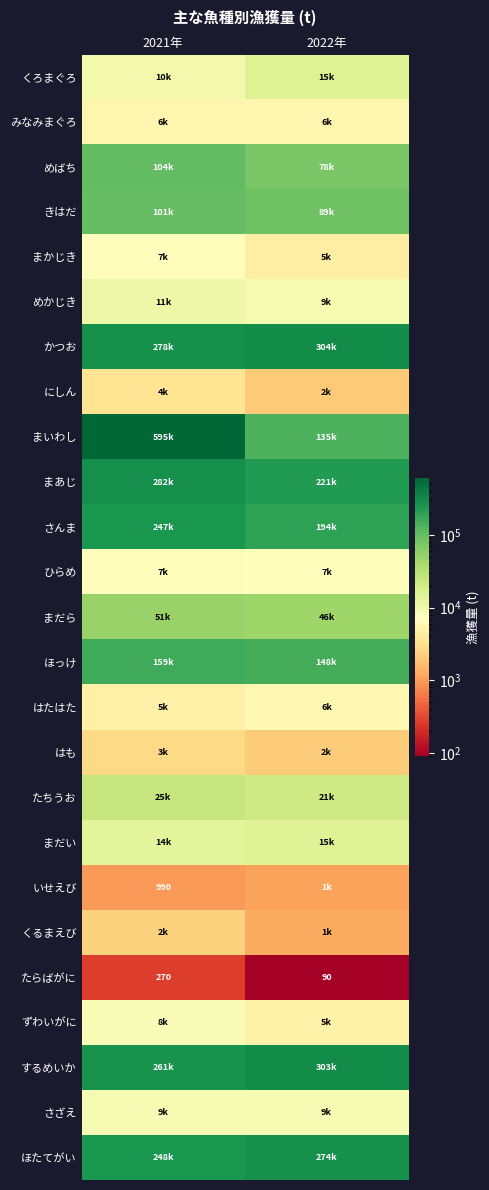

What is the sum of the たらばがに values at 2021年 and 2022年?

360